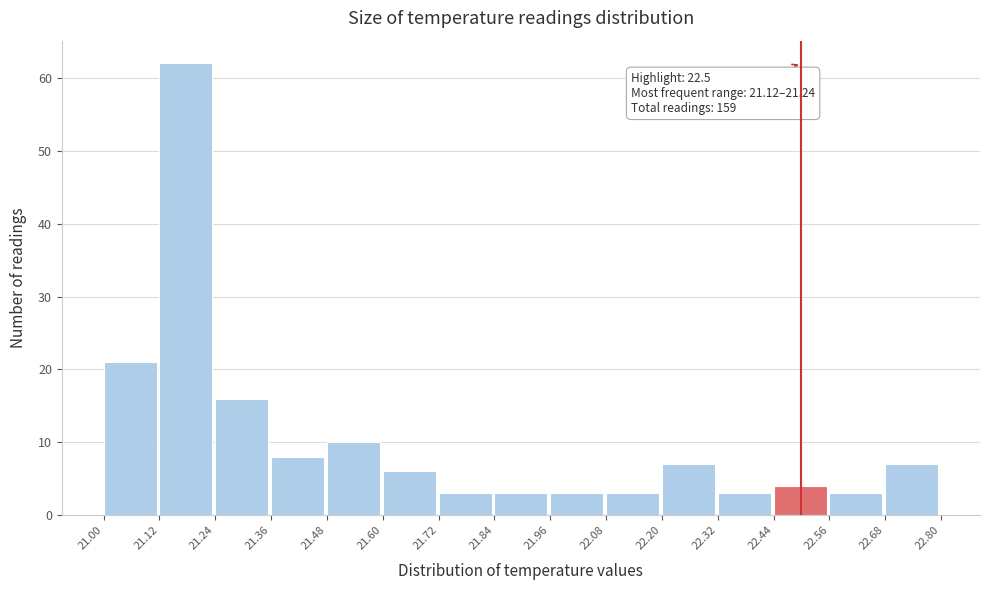

Which range on the x-axis has the tallest bar?

21.12 to 21.24